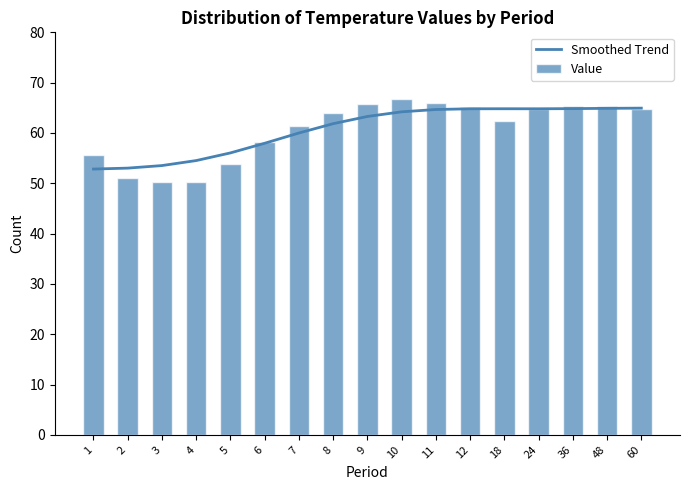

What is the difference between the highest and lowest values at 6?

0.2